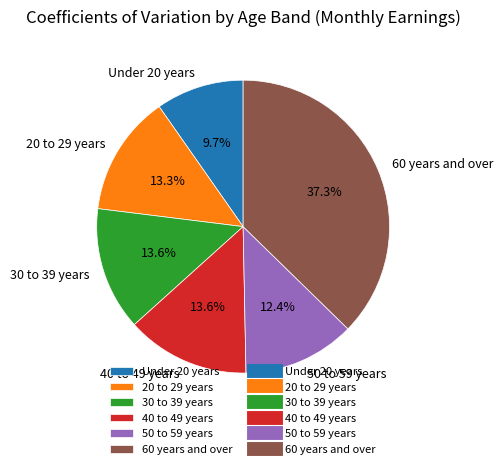

True or false: 30 to 39 years accounts for 14% of the total.

True